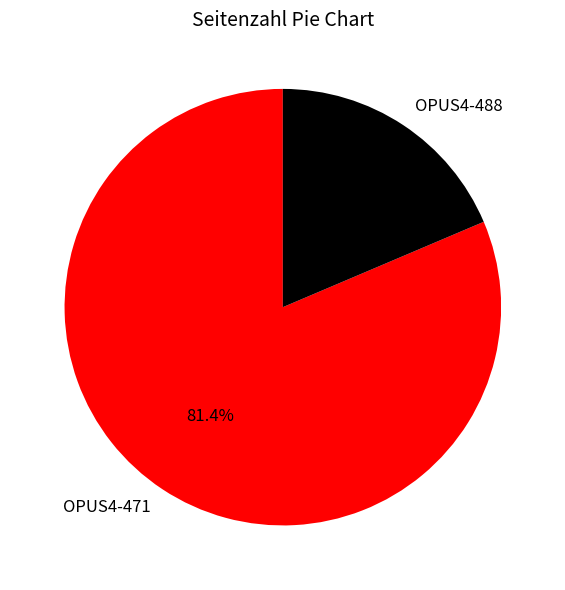

How much of the chart is everything except OPUS4-488?

81.4%